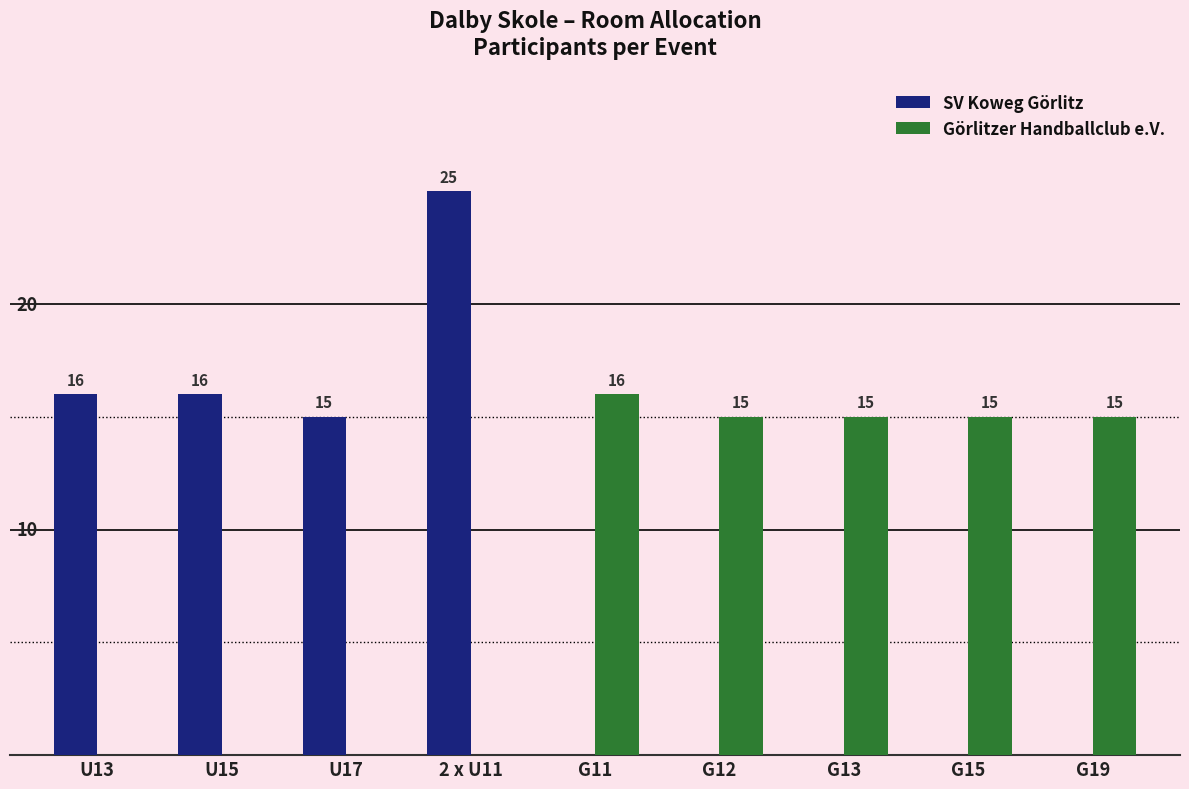

What are all the series names shown in the legend?

SV Koweg Görlitz, Görlitzer Handballclub e.V.